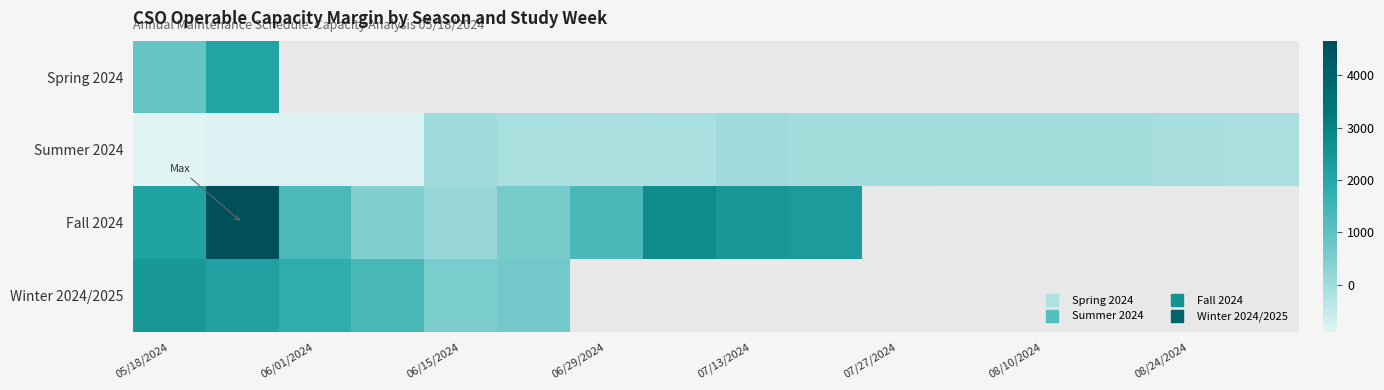

The Summer 2024 series shows -906.0 at 05/18/2024. True or false?

True